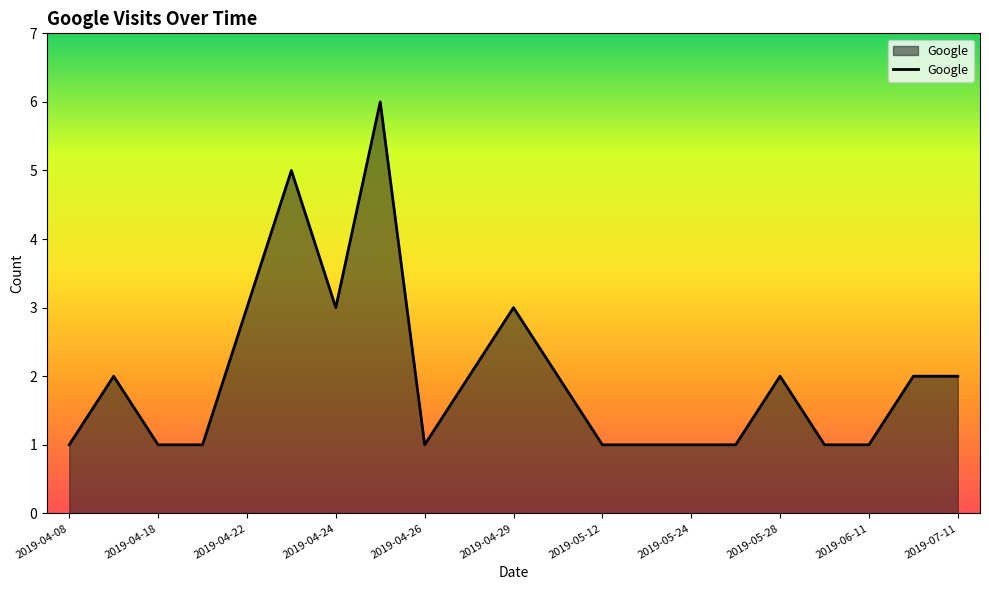

What is the minimum value shown in the chart?

1